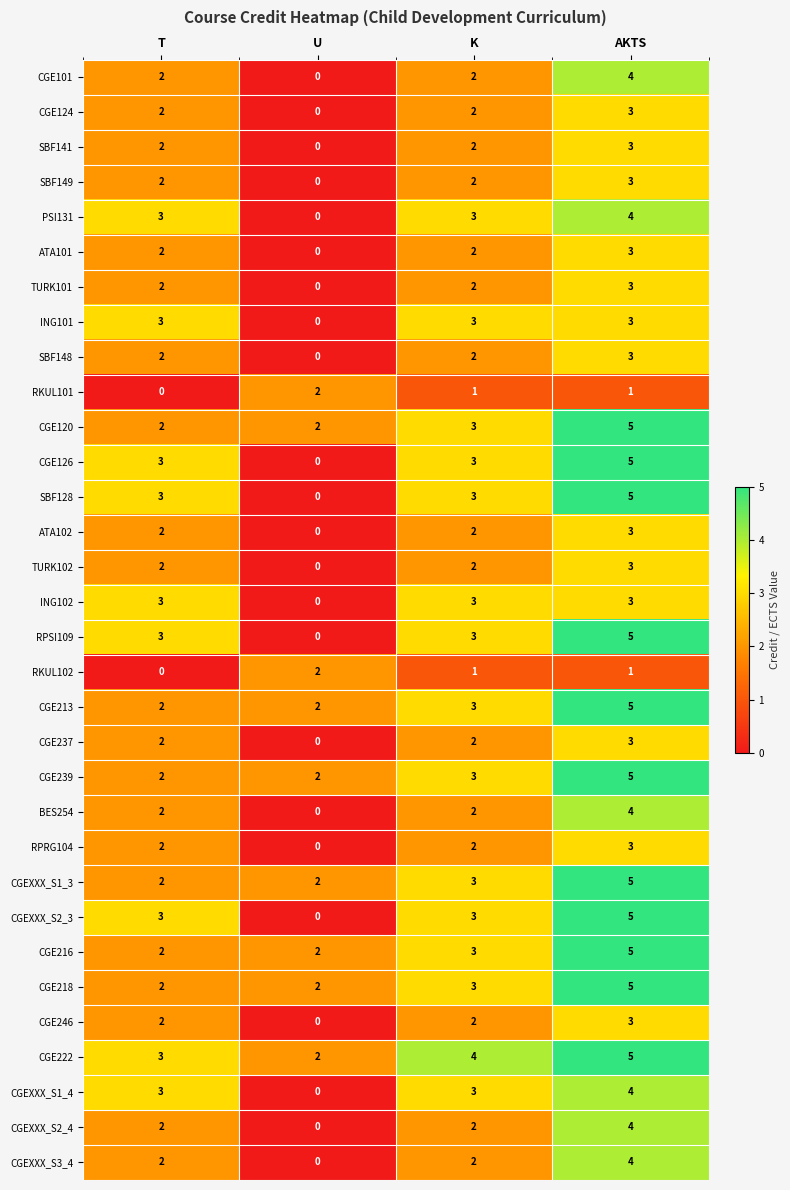

What is the difference between the CGEXXX_S1_4 values at U and AKTS?

4